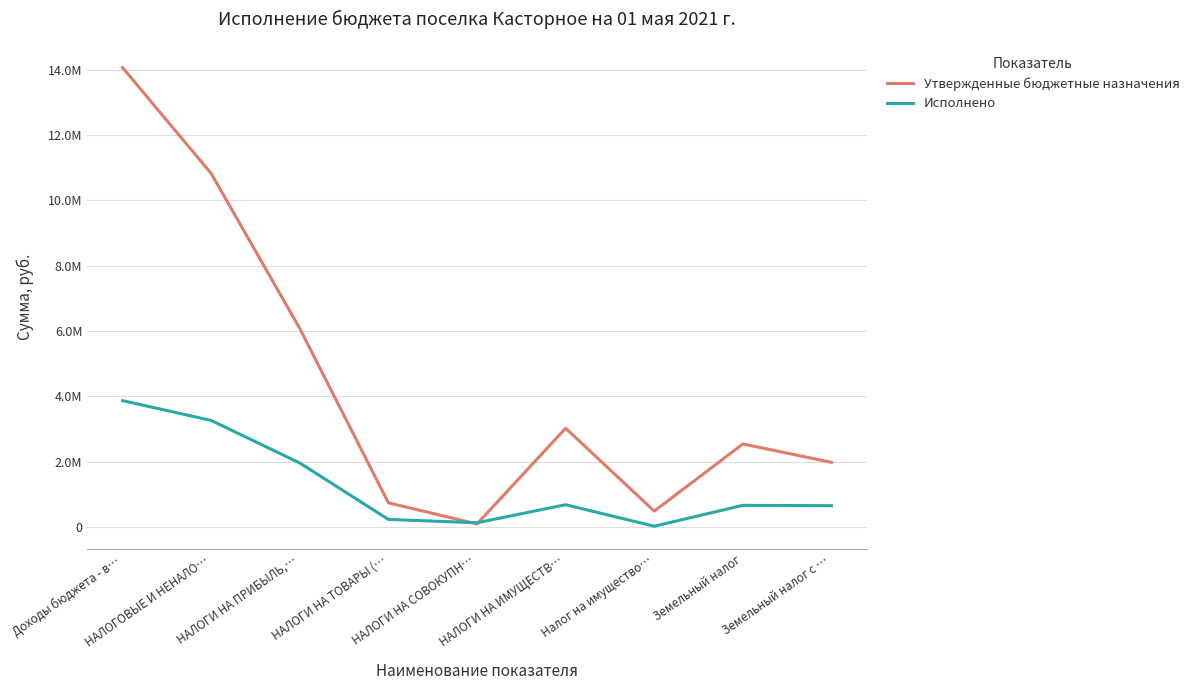

Which series has the largest range (max minus min)?

Утвержденные бюджетные назначения